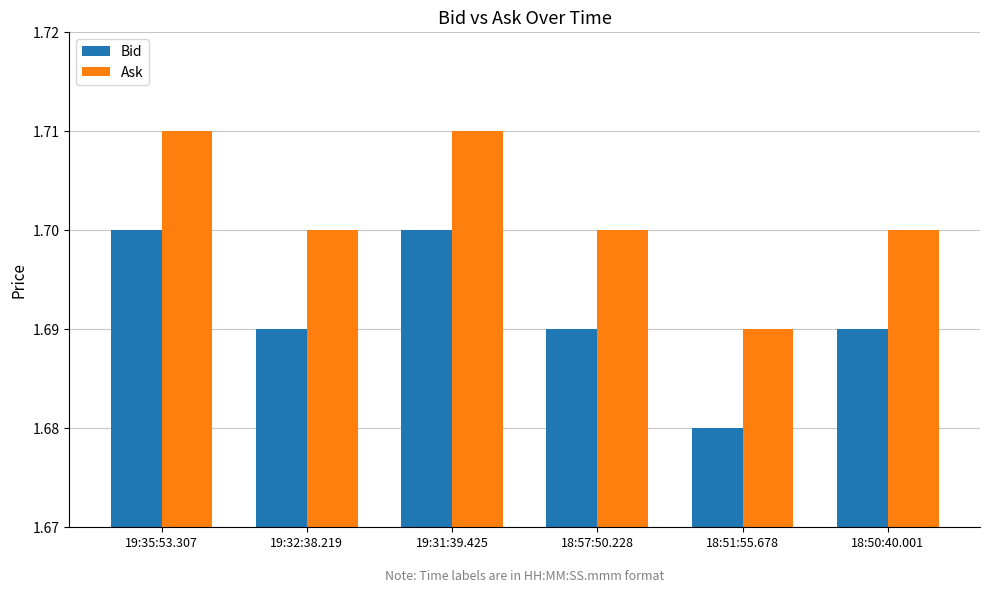

Which series has the largest total across all categories?

Ask